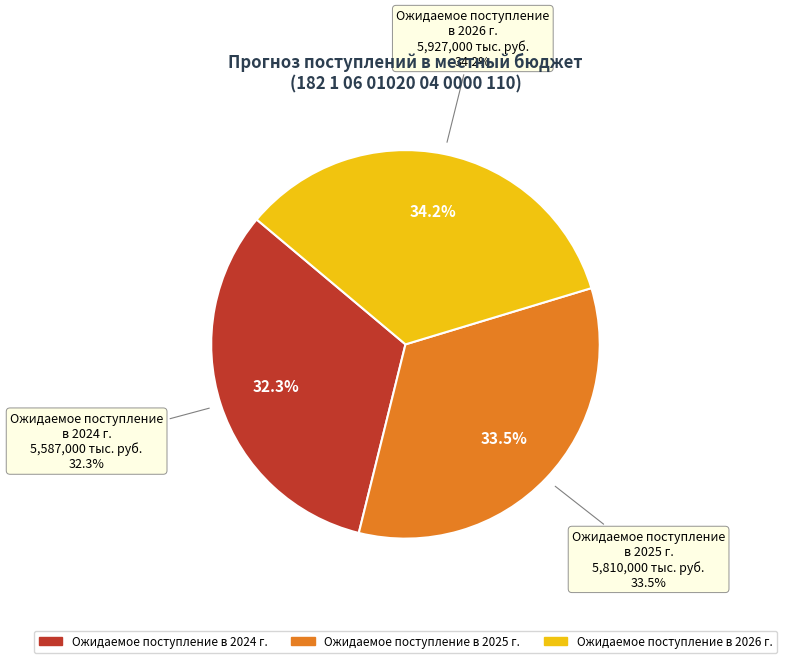

Count the number of slices in the pie.

3